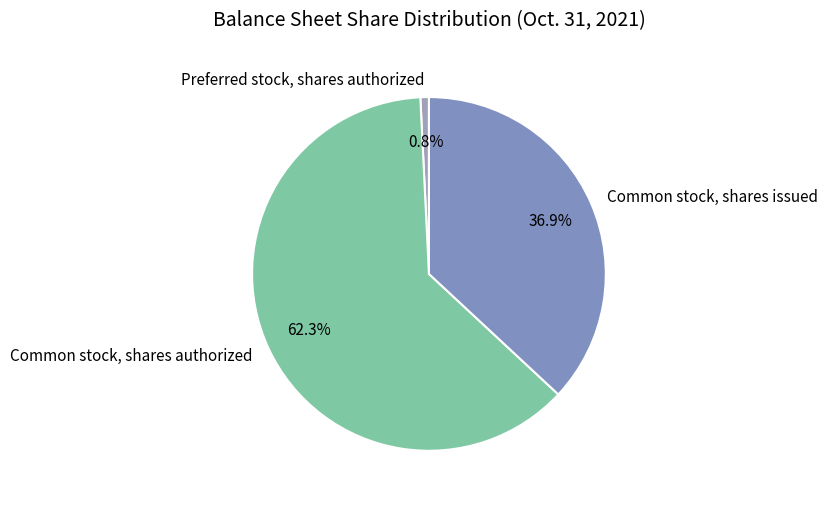

To the nearest percent, what portion does Common stock, shares authorized represent?

62%